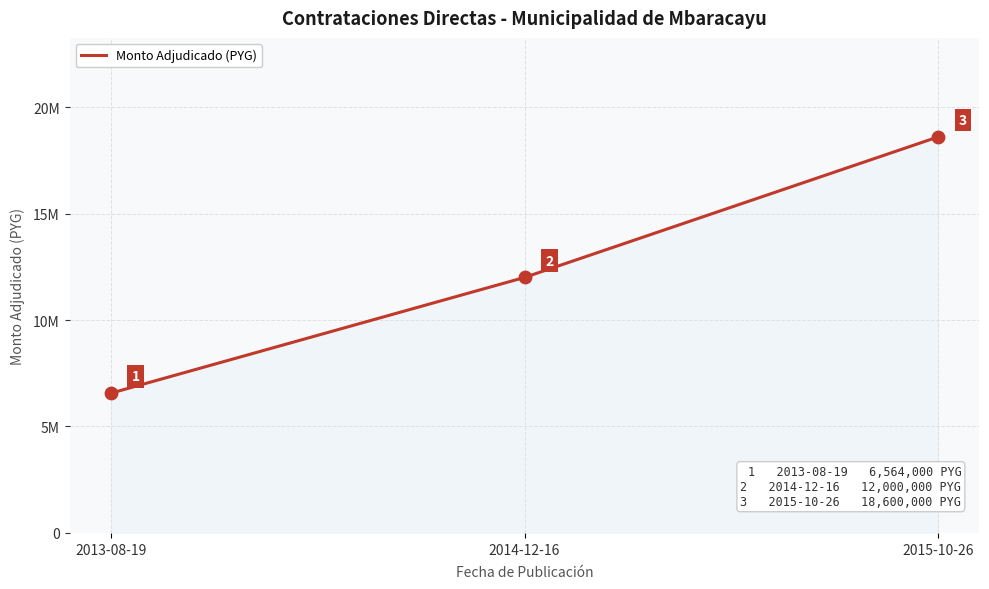

Between 2014-12-16 and 2013-08-19, which is larger?

2014-12-16